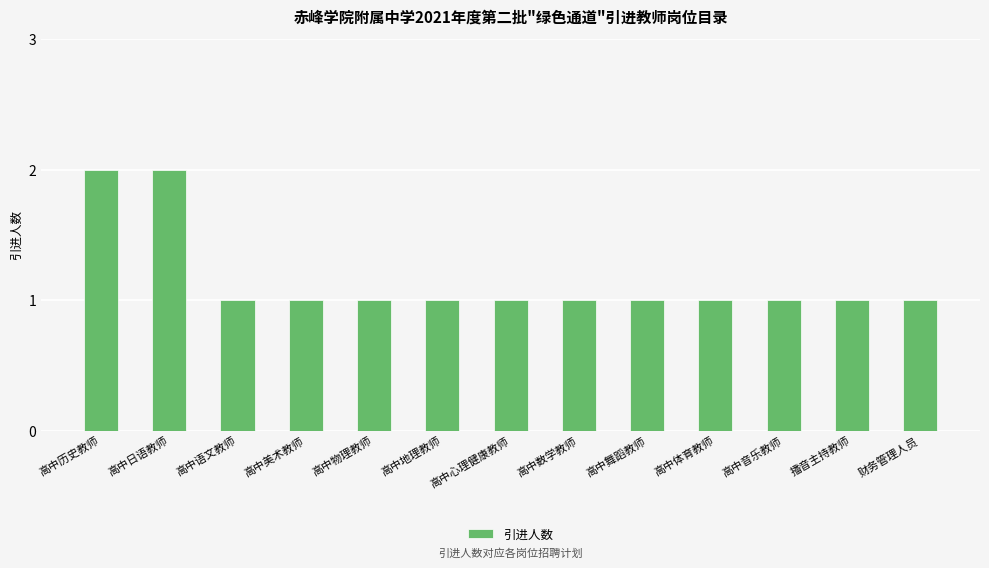

What is the ratio of the value at 财务管理人员 to the value at 高中美术教师?

1.0